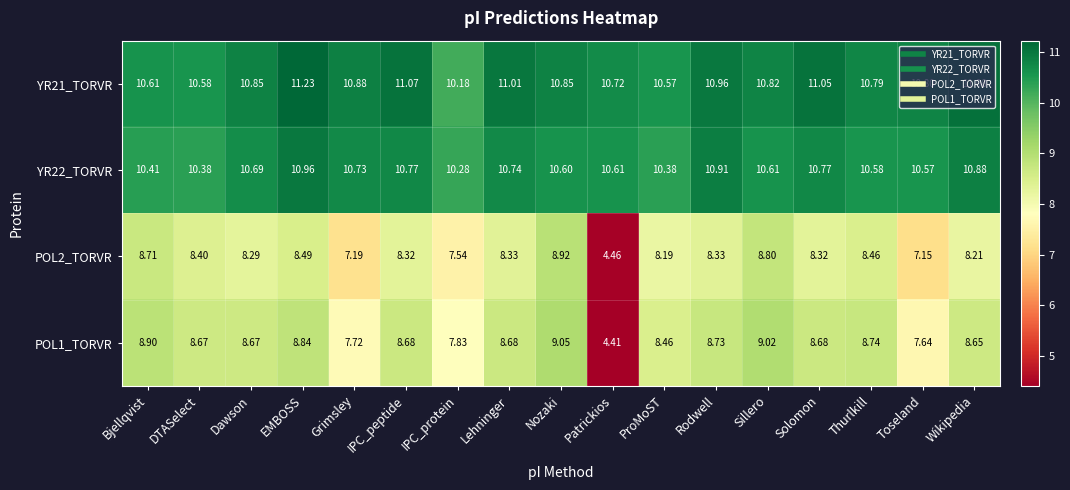

How many series are shown in this chart?

4